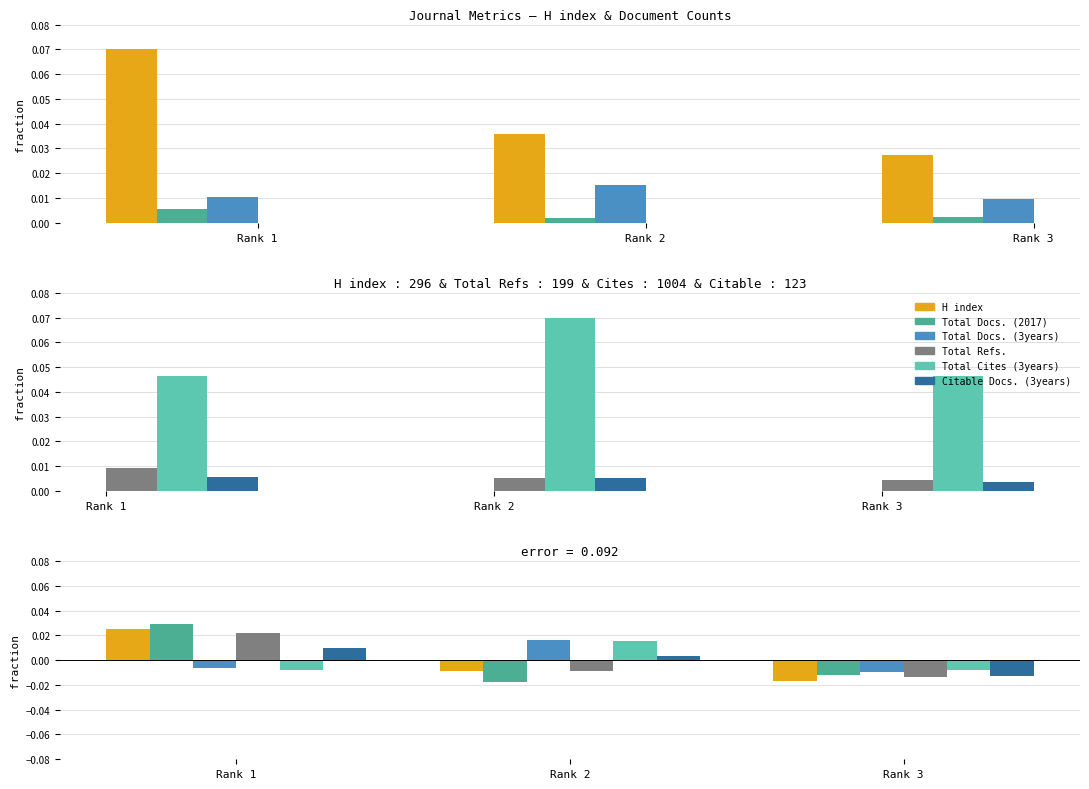

Between Rank 2 and Rank 3, which is larger?

Rank 2